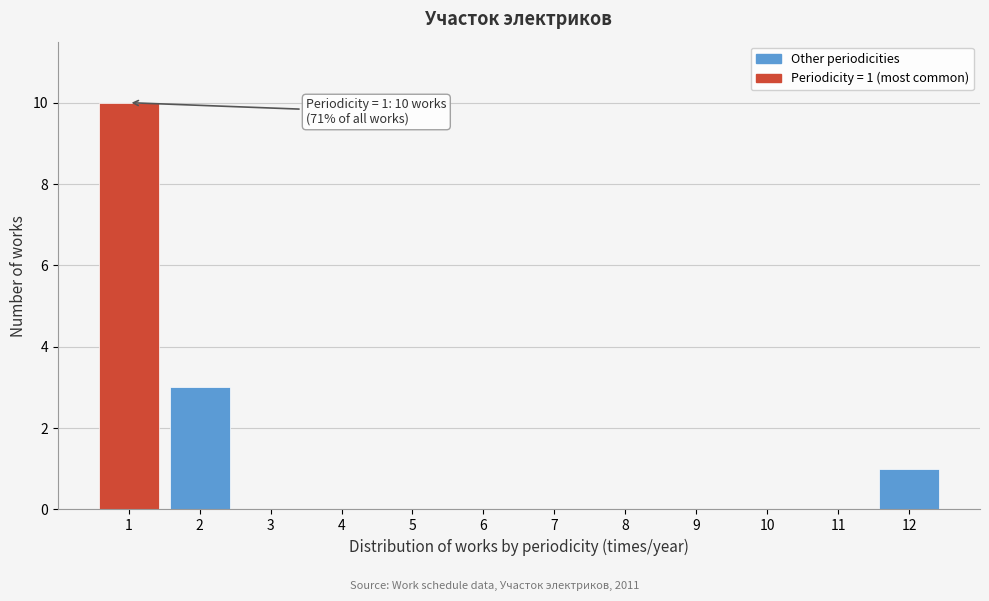

Which range on the x-axis has the tallest bar?

0.5 to 1.5